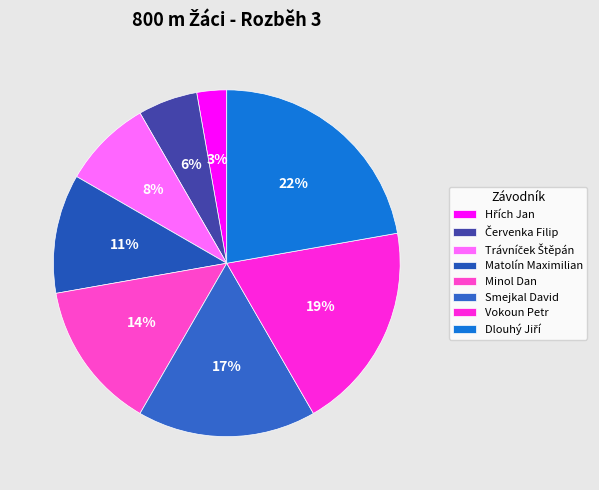

True or false: Vokoun Petr accounts for 19% of the total.

True